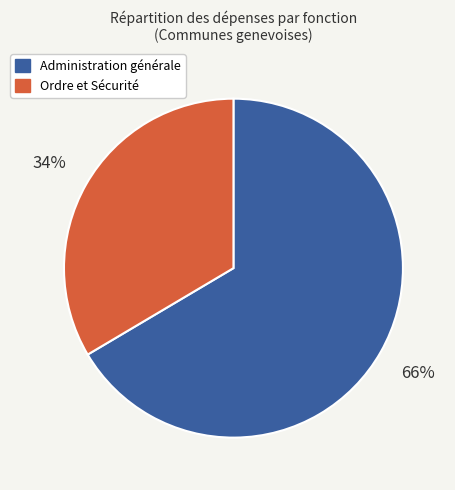

What is the ratio of the value at Ordre et Sécurité to the value at Administration générale?

0.5